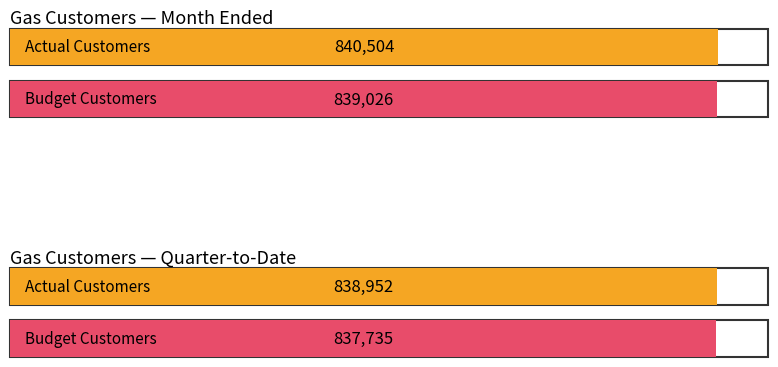

Does the chart contain any negative values?

No